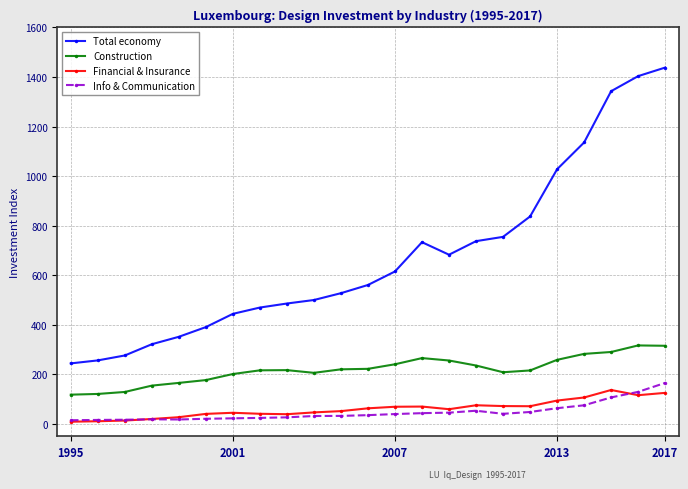

True or false: Financial & Insurance and Total economy intersect in this chart.

False